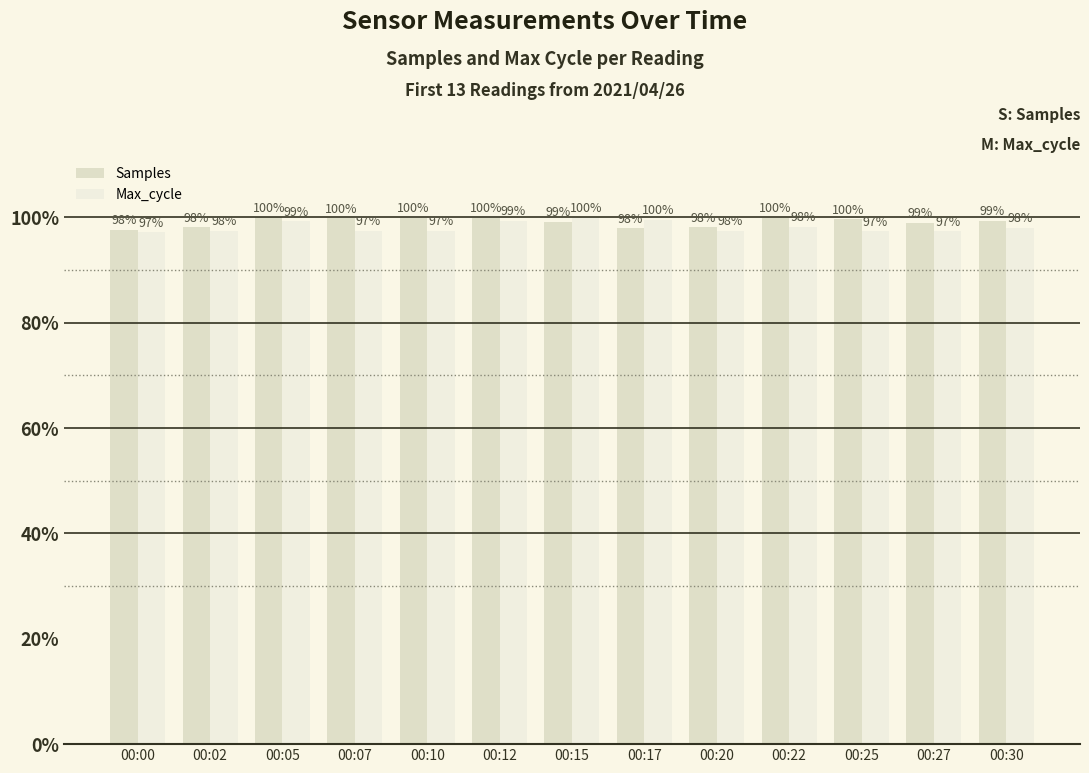

What is the greatest value displayed?

1.0